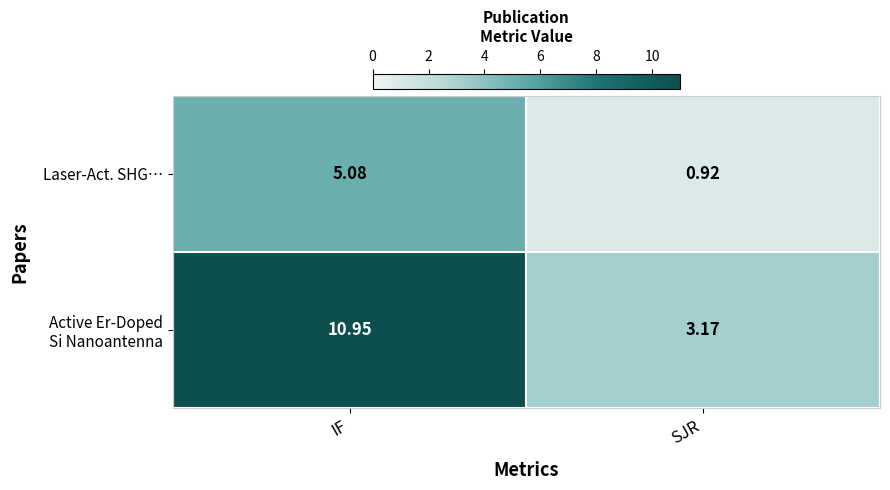

At which category does the chart reach its minimum across all series?

SJR